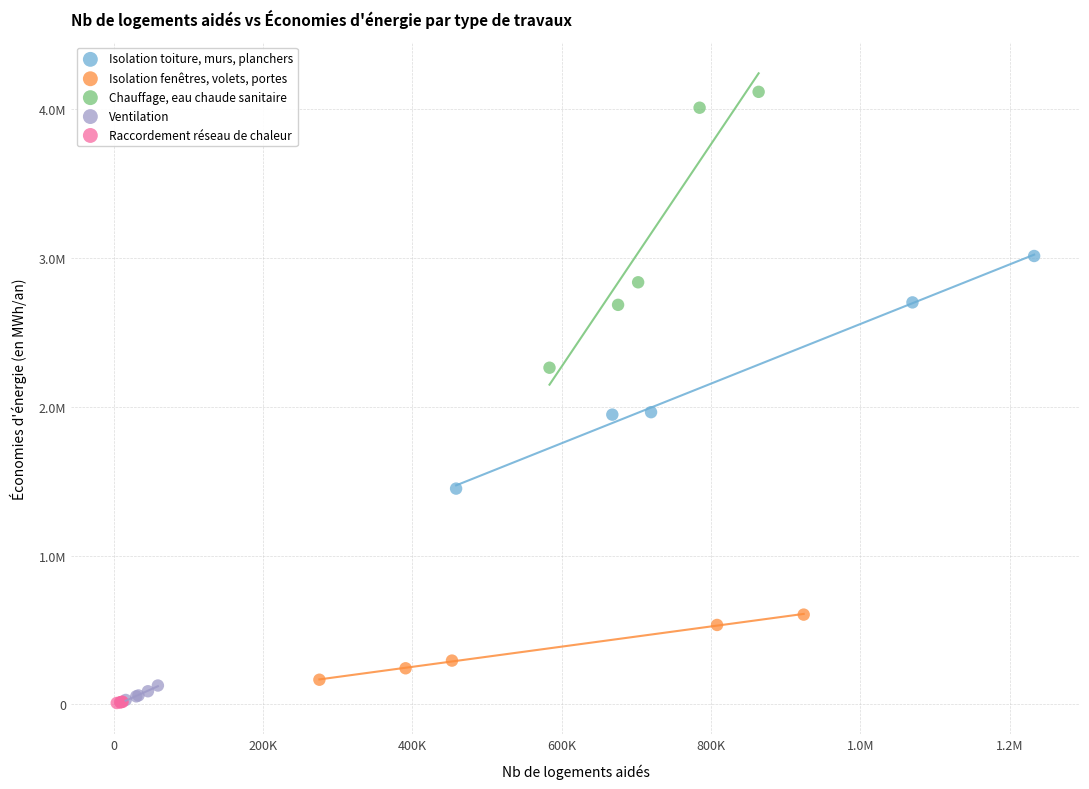

Which series has the largest Y range (max minus min)?

Chauffage, eau chaude sanitaire